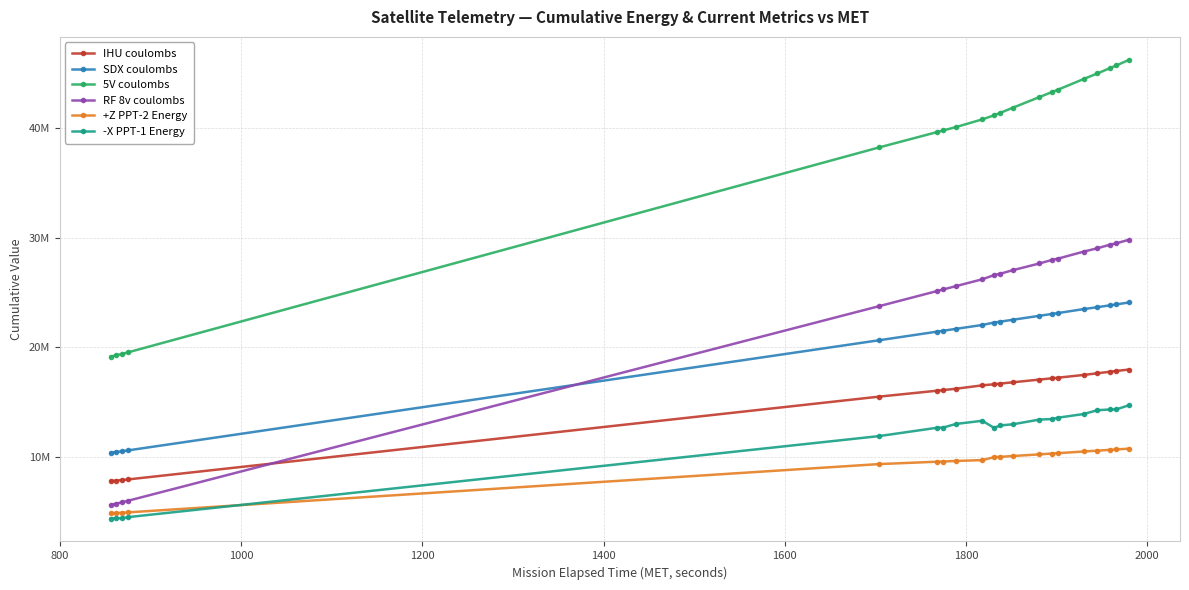

What is the value of the RF 8v coulombs point at the 3rd from the left?

5856556